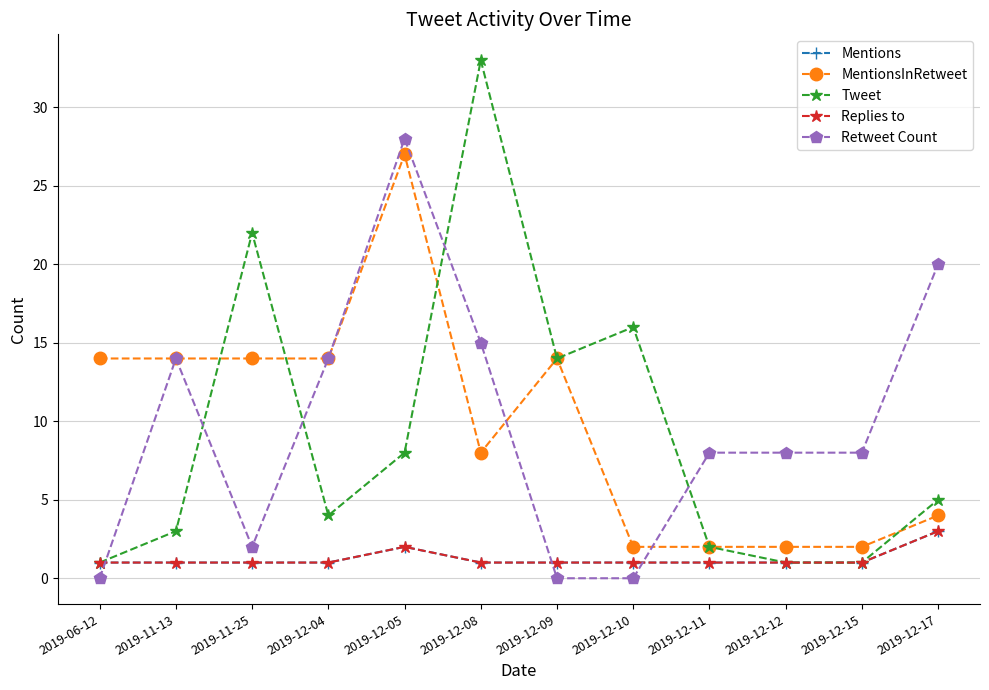

List the labels in order of Mentions value, smallest first.

2019-06-12, 2019-11-13, 2019-11-25, 2019-12-04, 2019-12-08, 2019-12-09, 2019-12-10, 2019-12-11, 2019-12-12, 2019-12-15, 2019-12-05, 2019-12-17